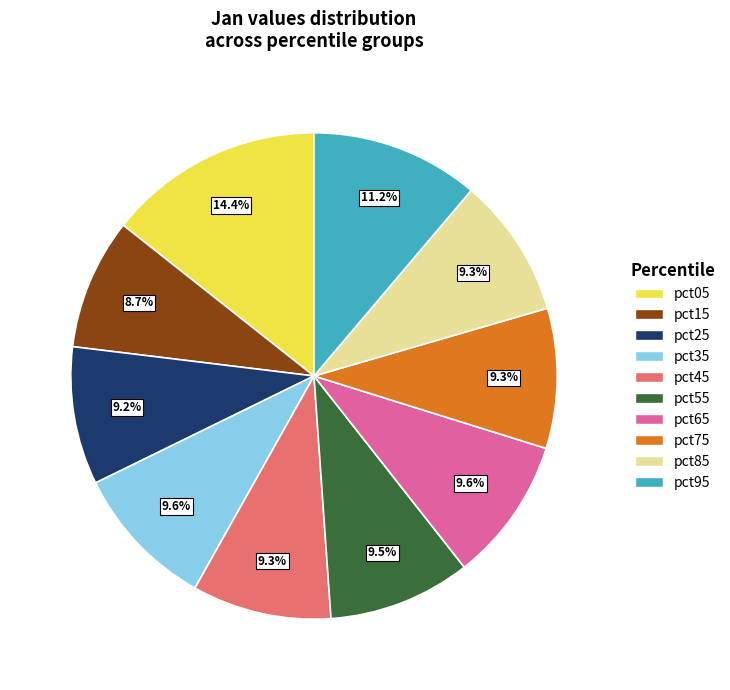

Is pct25 the majority of the pie?

No